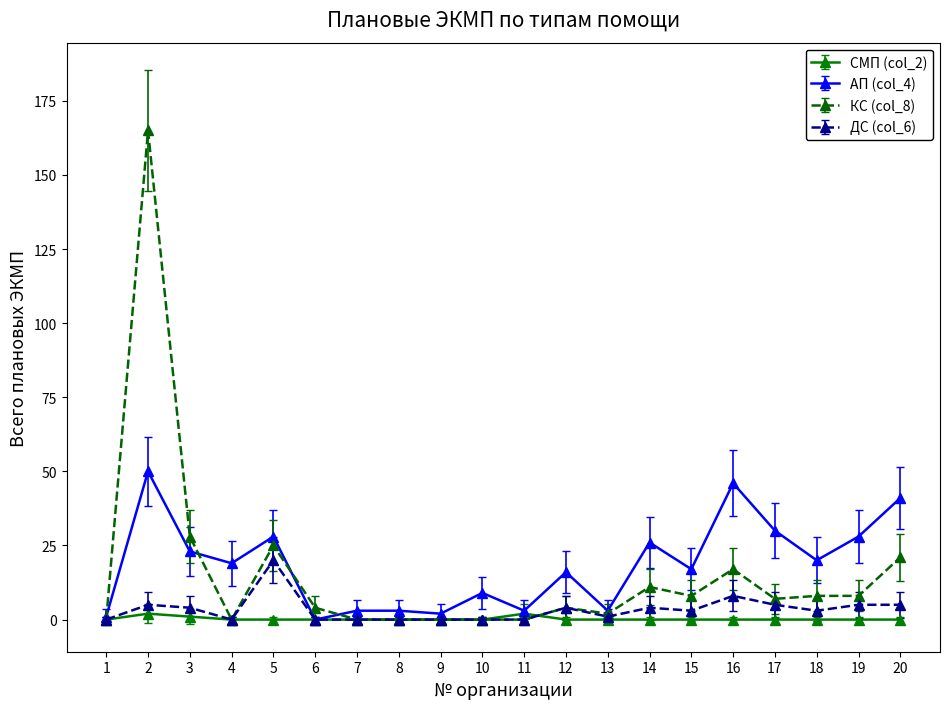

Where is КС (col_8) nearest to the value 82?

3